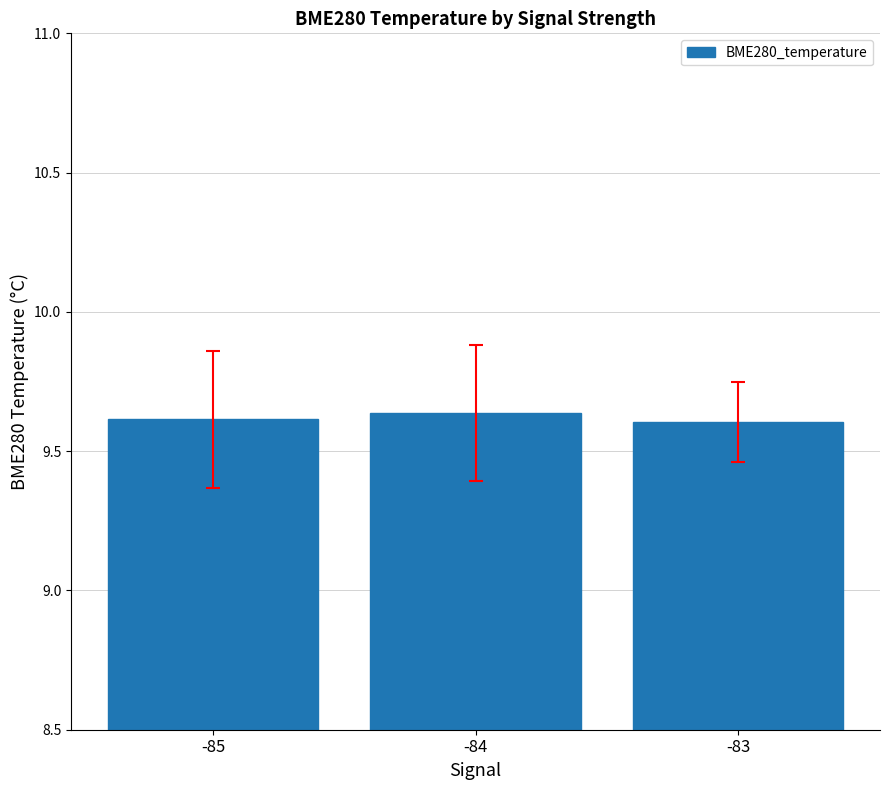

What is the sum of all values?

28.9